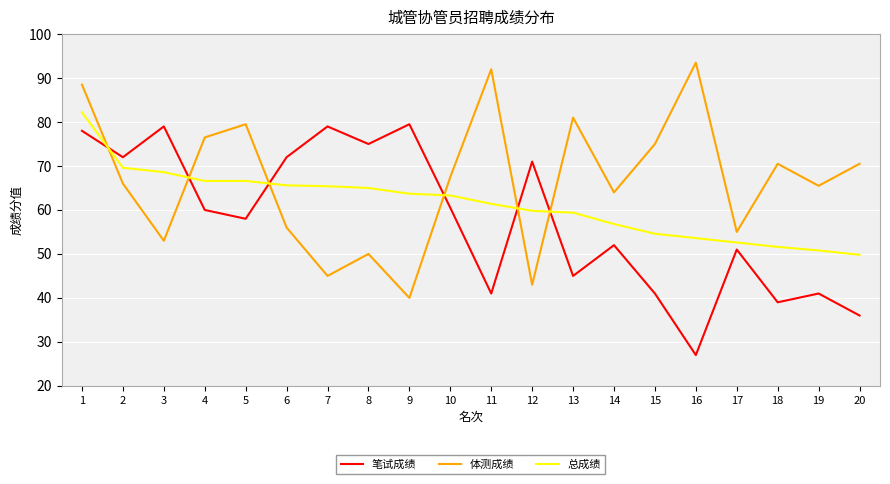

Where is 笔试成绩 nearest to the value 53?

14